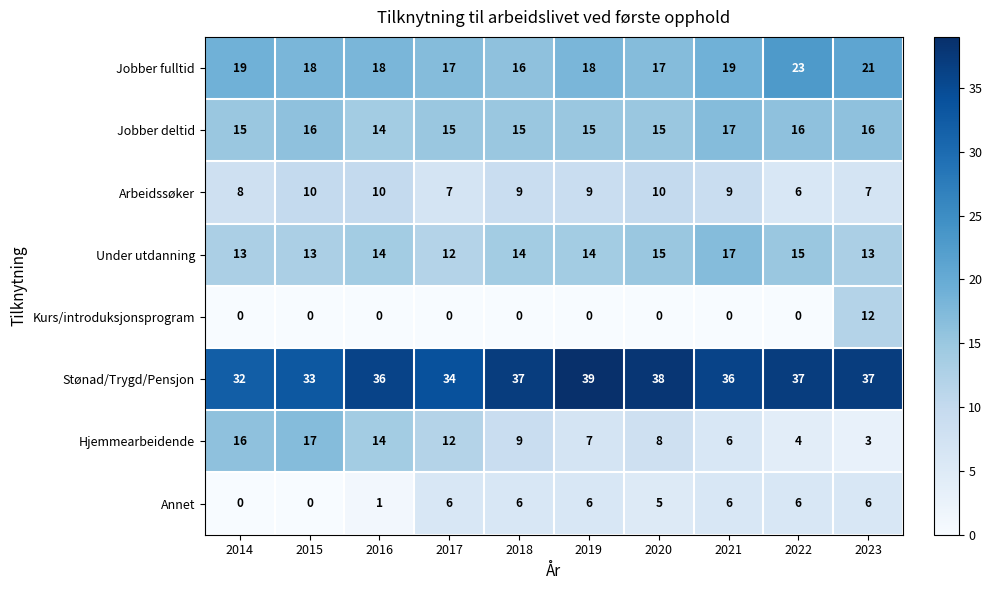

Which series has the largest range (max minus min)?

Hjemmearbeidende